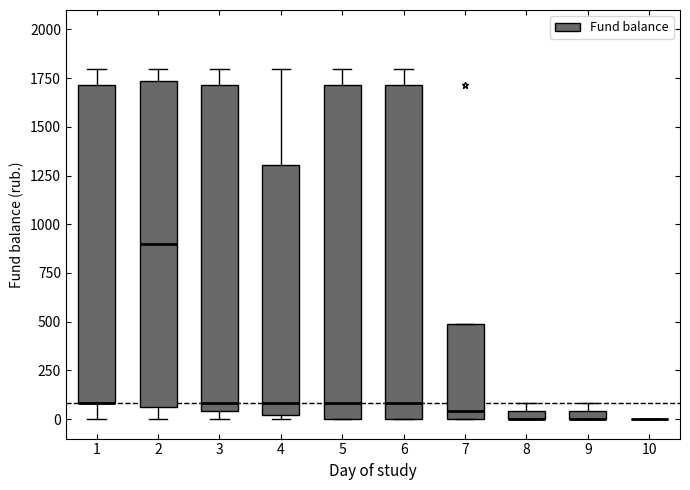

Where is the upper edge of the box at x = 7 on the y-axis? The values are not printed on the chart, so give them approximately, as read against the axis.

500